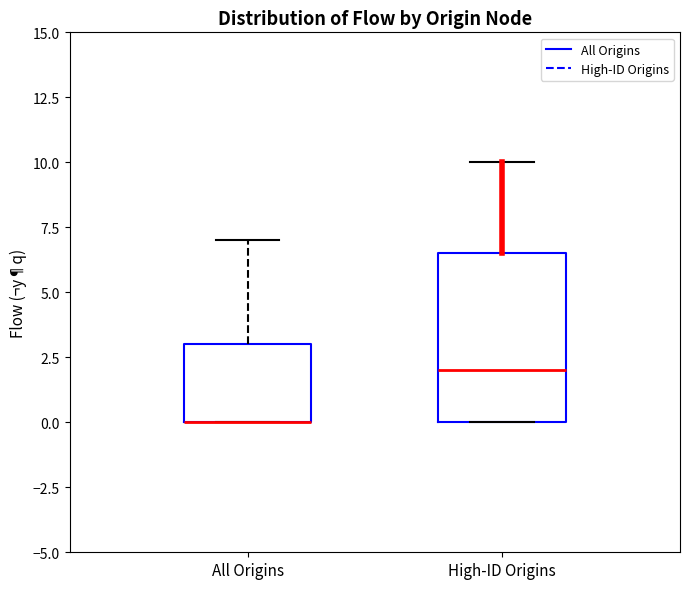

Reading left to right, read every box against the y-axis: the position of its median line, the range the box covers, and the ends of its whiskers. The values are not printed on the chart, so give them approximately, as read against the axis.

All Origins: median 0.0 (drawn on the box's lower edge), box 0.0 to 3.0, whiskers 0.0 to 7.0
High-ID Origins: median 2.0, box 0.0 to 6.5, whiskers 0.0 to 10.0